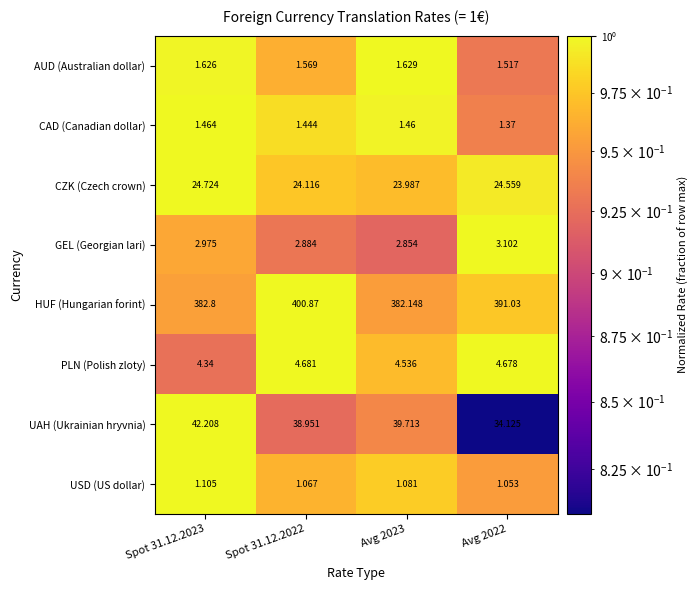

Rank the series by their maximum value, from lowest to highest.

USD (US dollar), CAD (Canadian dollar), AUD (Australian dollar), GEL (Georgian lari), PLN (Polish zloty), CZK (Czech crown), UAH (Ukrainian hryvnia), HUF (Hungarian forint)